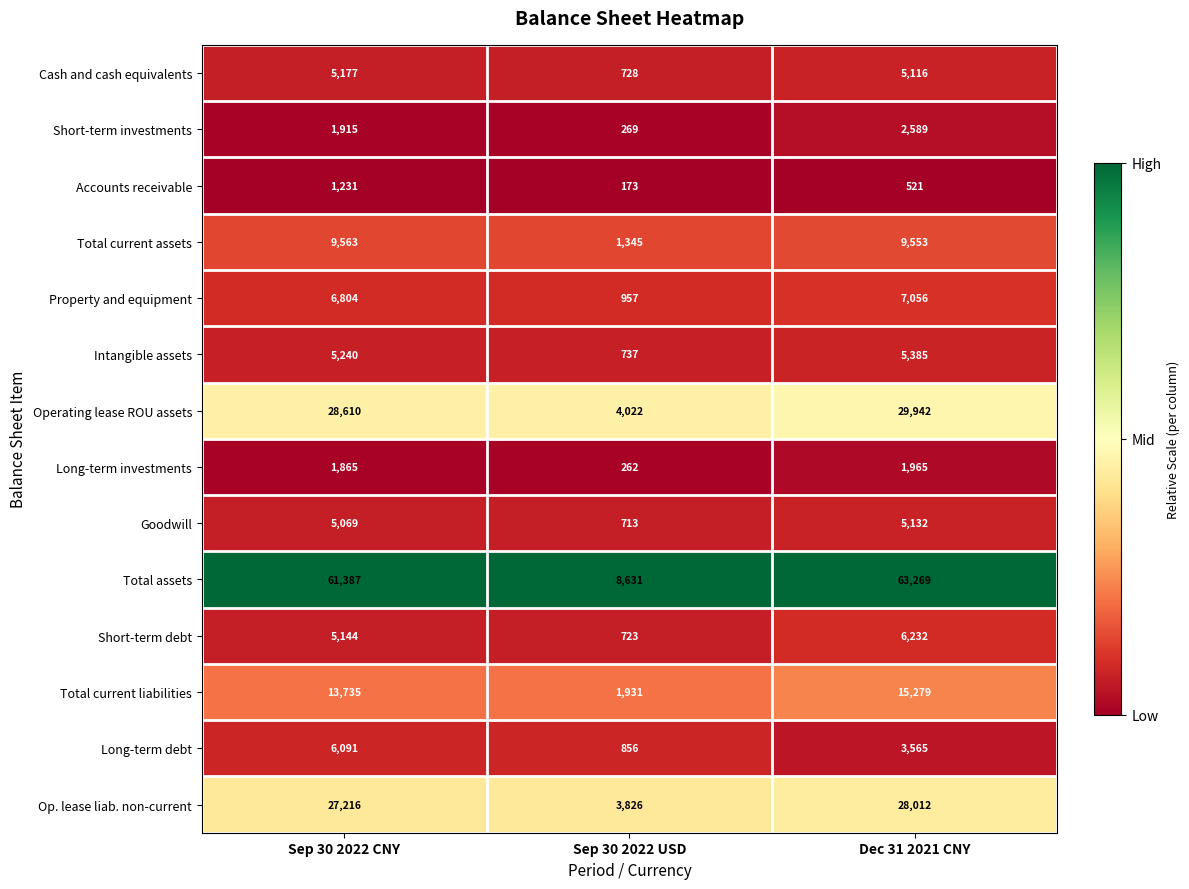

What is the difference between the Long-term investments values at Sep 30 2022 USD and Sep 30 2022 CNY?

1603